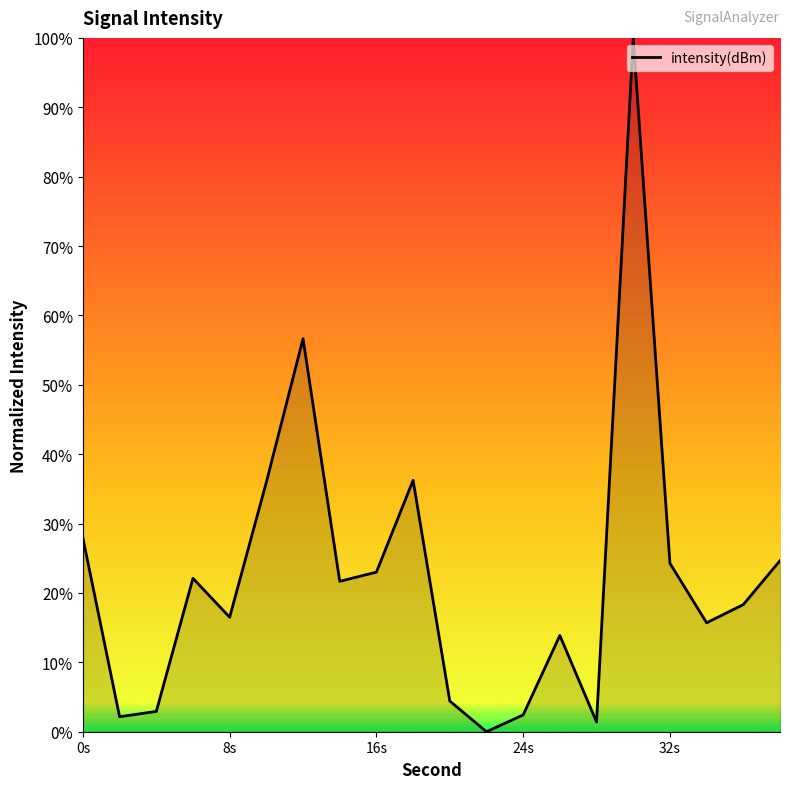

Count the number of categories in the chart.

20